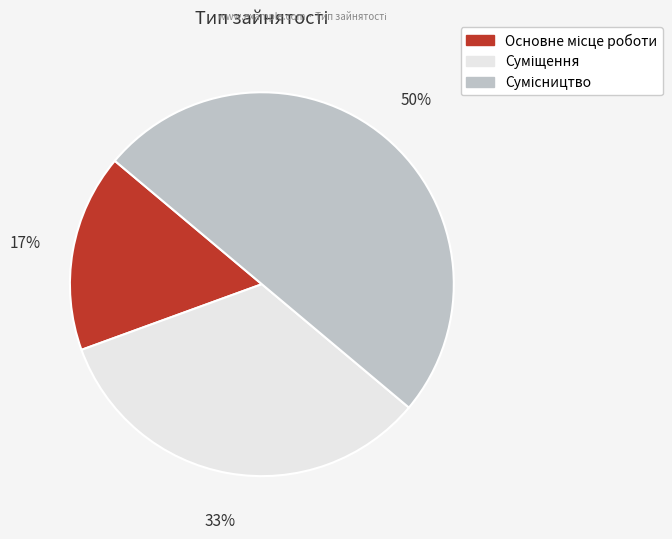

To the nearest percent, what is the difference between the largest and smallest slice percentages?

33%